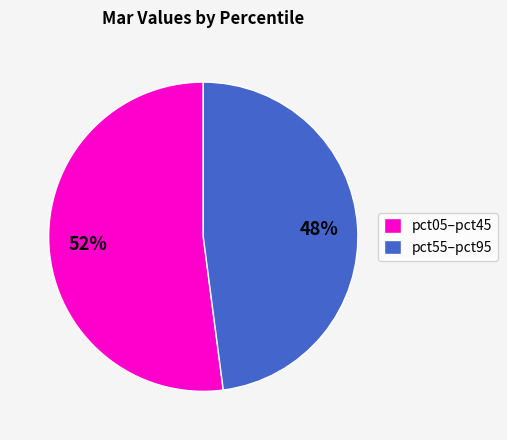

Does any single category account for the majority?

Yes